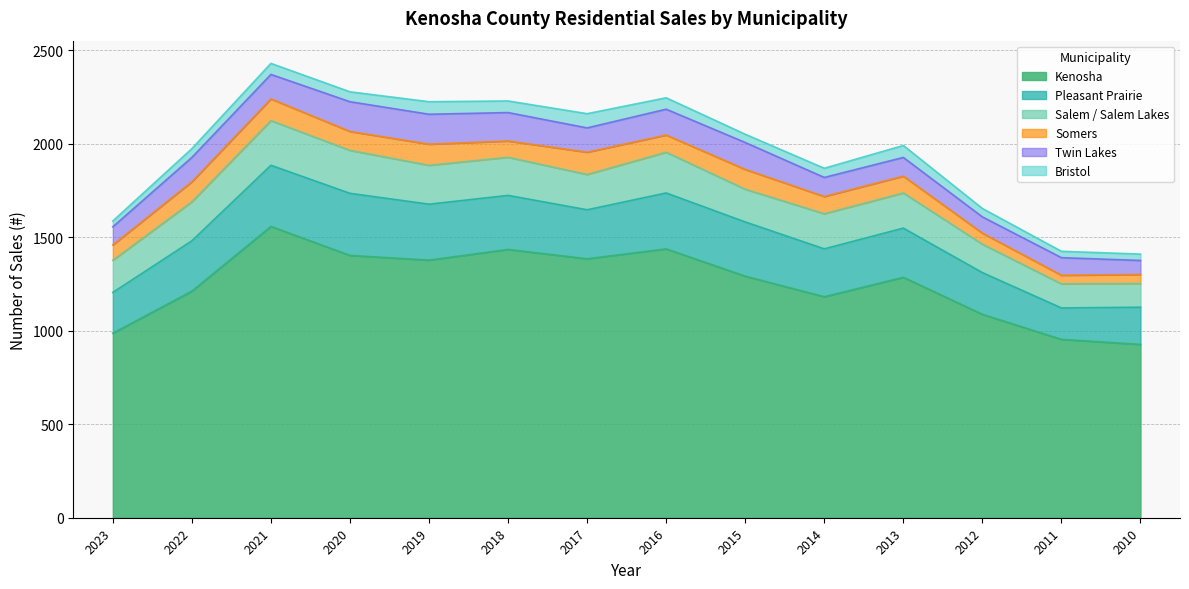

How many data points in Somers are less than 92?

6